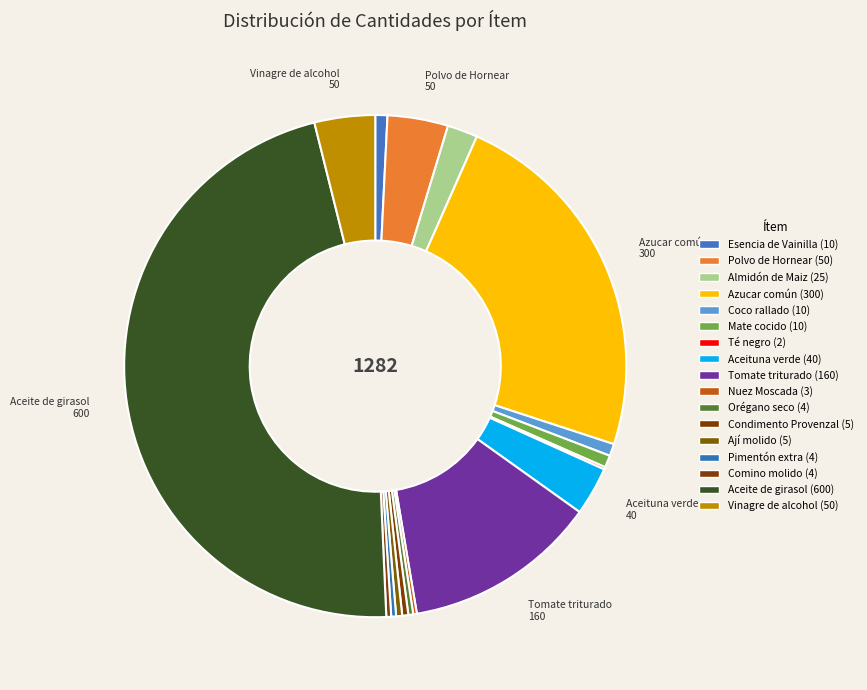

How many slices are in this pie chart?

17